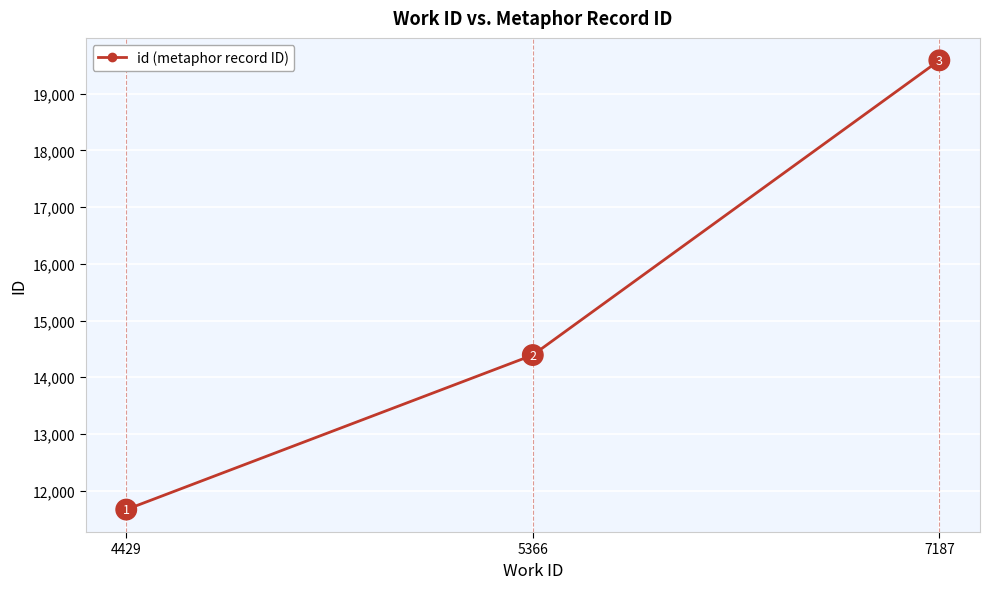

The chart shows a value of 19123 at 4429. True or false?

False